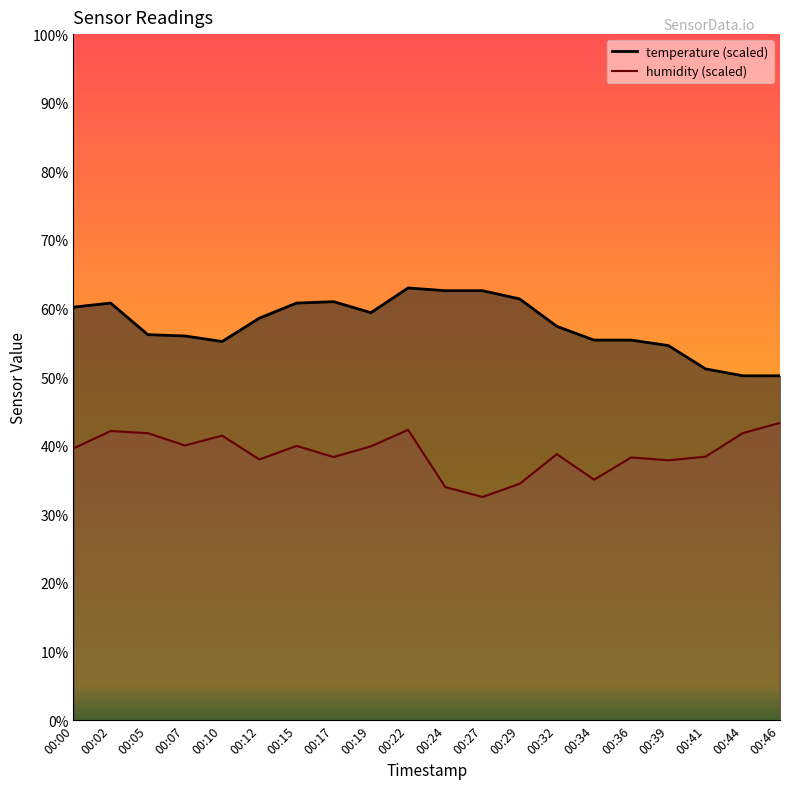

Count the number of data series in this chart.

2